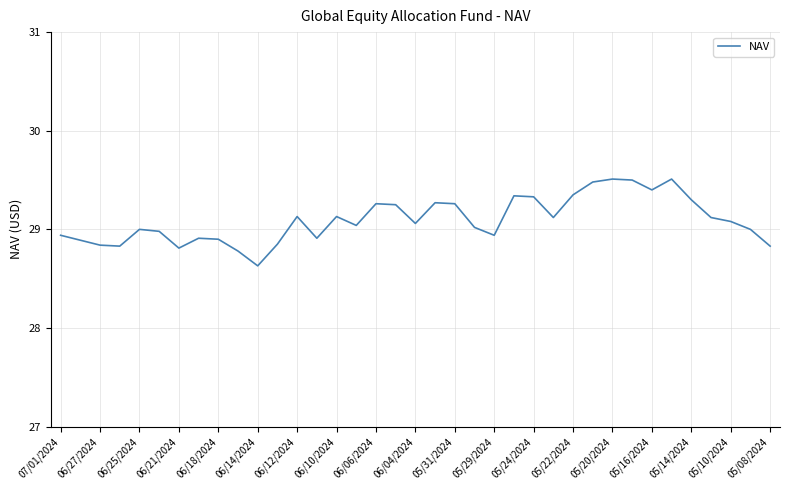

What is the minimum value shown in the chart?

28.6